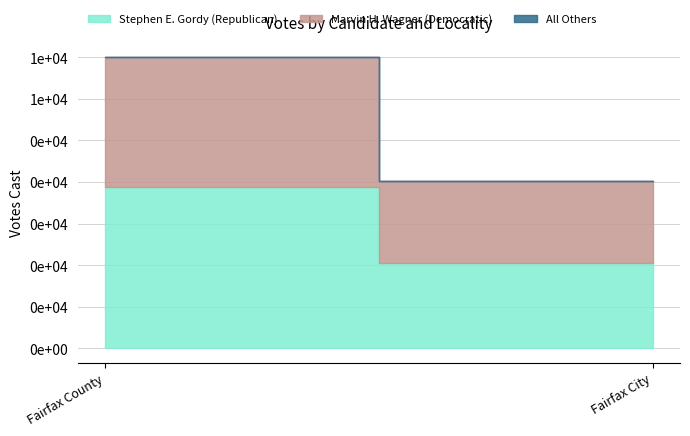

True or false: Marvin H. Wagner (Democratic) has a value of 917 at Fairfax City.

False